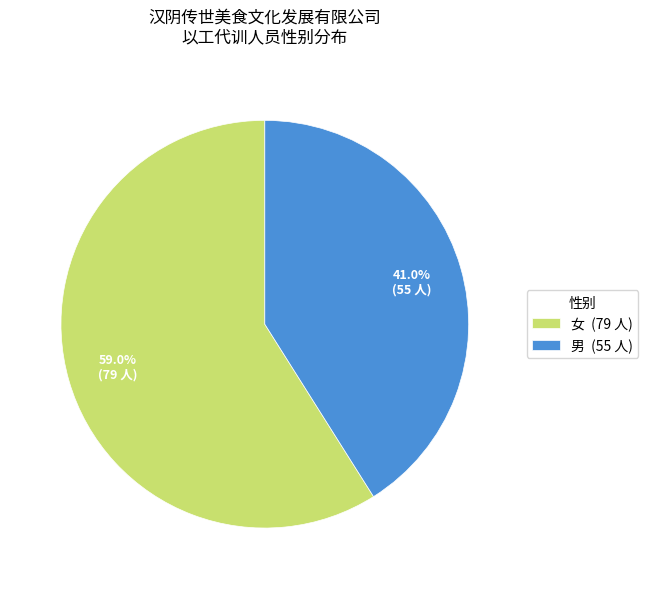

How many segments does this pie chart have?

2